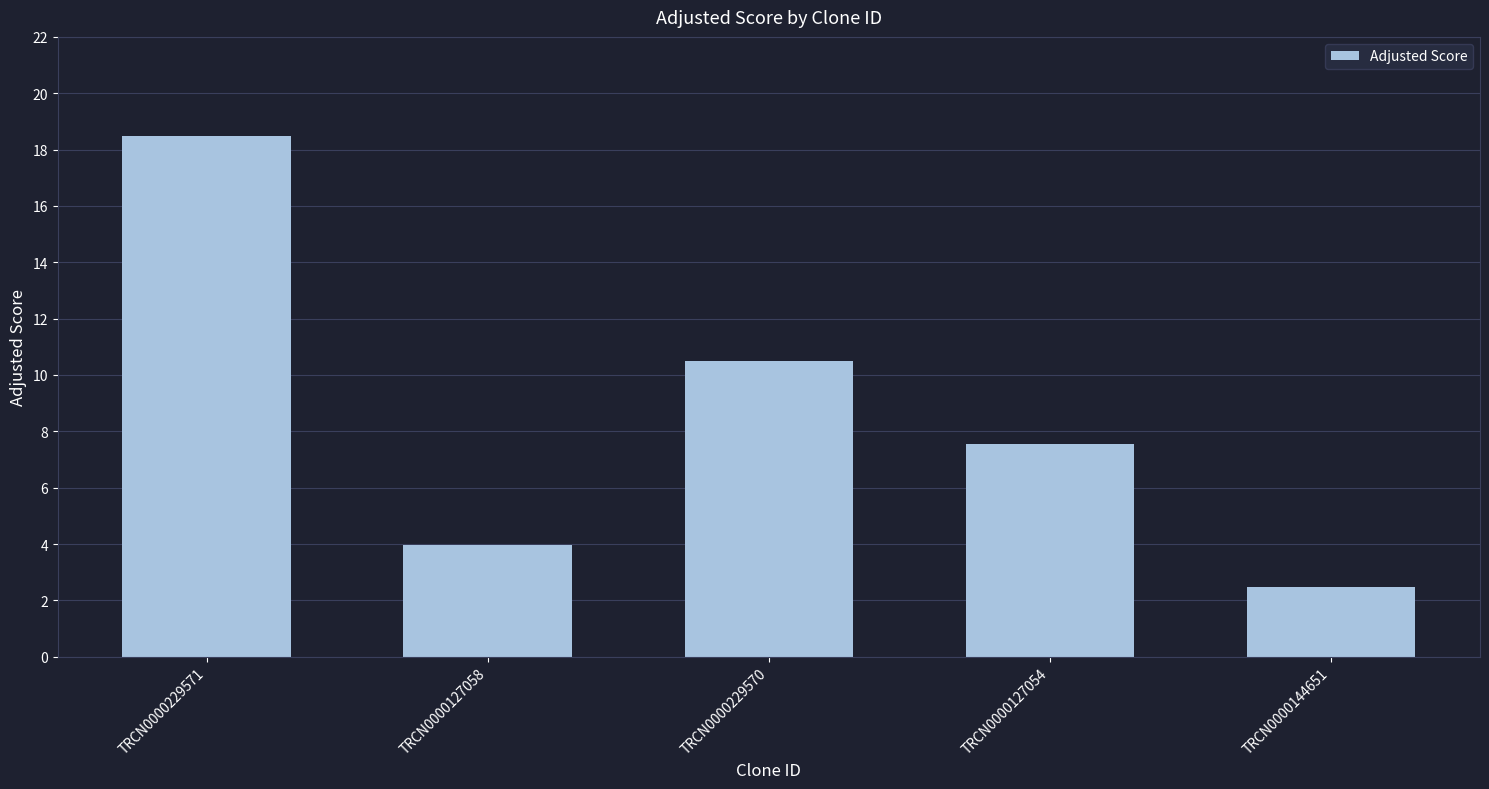

What is the greatest value displayed?

18.5